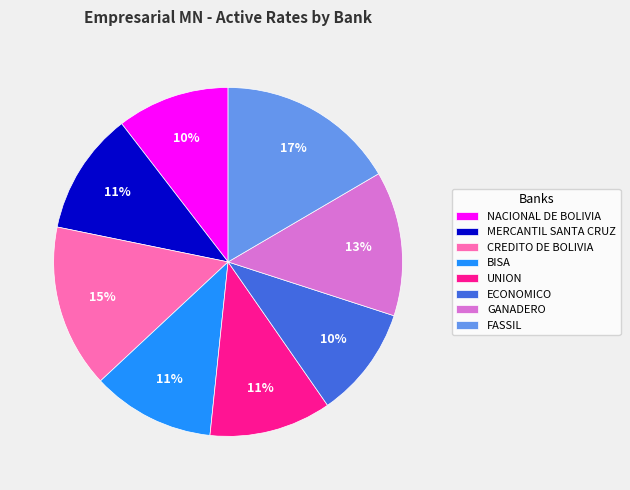

How many slices are in this pie chart?

8